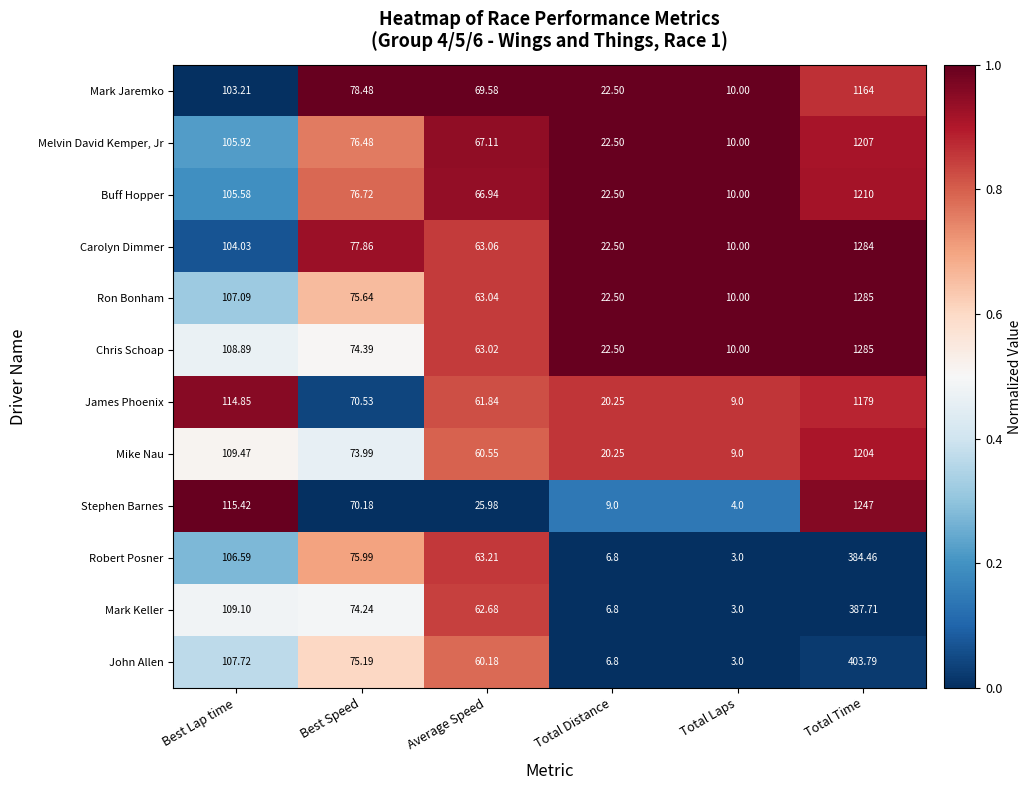

Which series changed the most between Best Lap time and Total Time?

Carolyn Dimmer